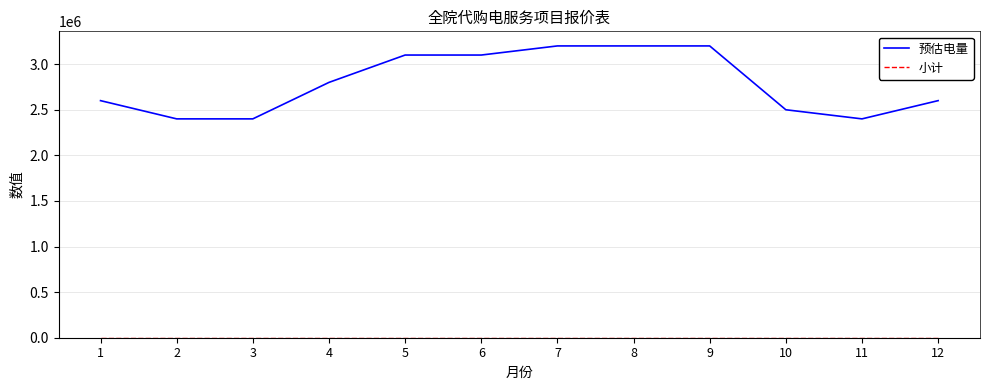

Which series has the largest range (max minus min)?

预估电量